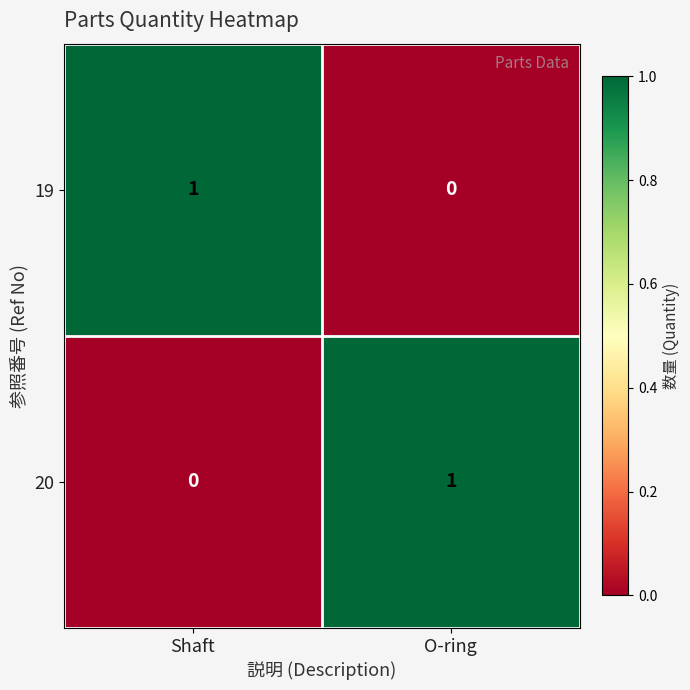

Where is 19 nearest to the value 0?

O-ring